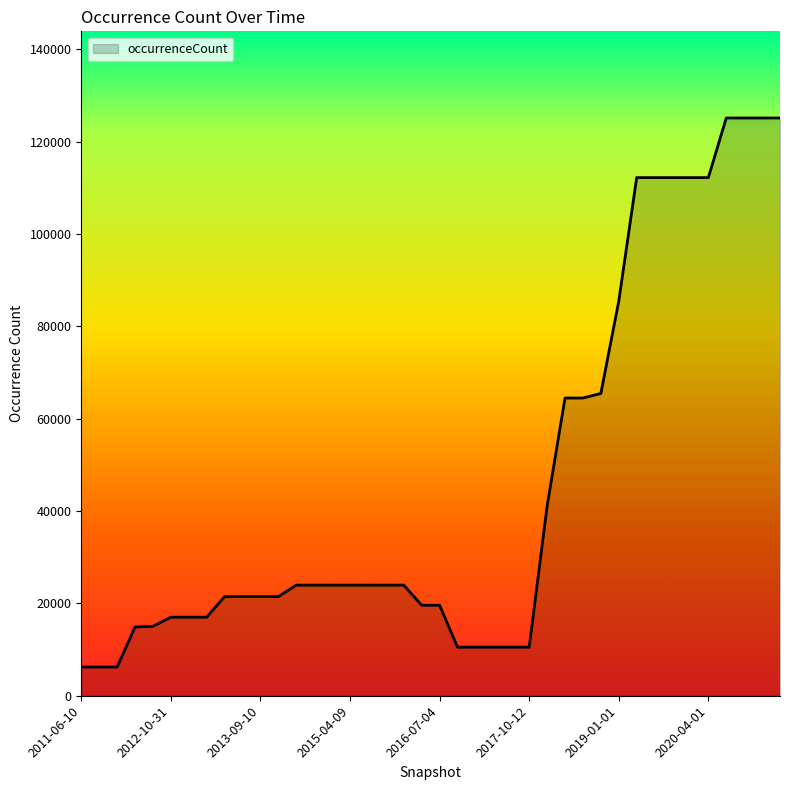

What is the difference between the maximum and minimum values?

118926